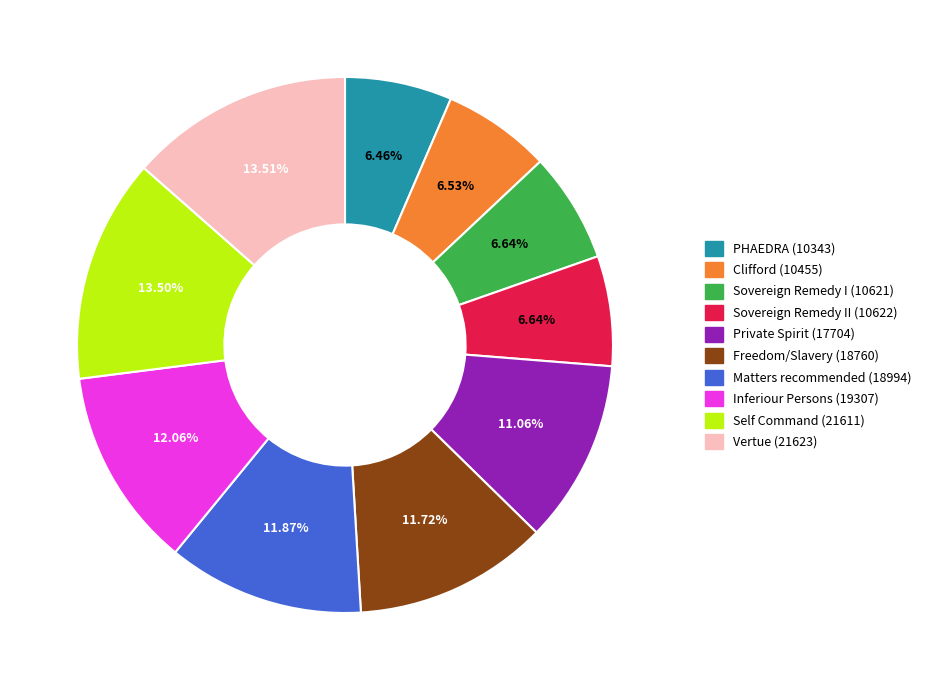

True or false: Private Spirit (17704) accounts for 11% of the total.

True